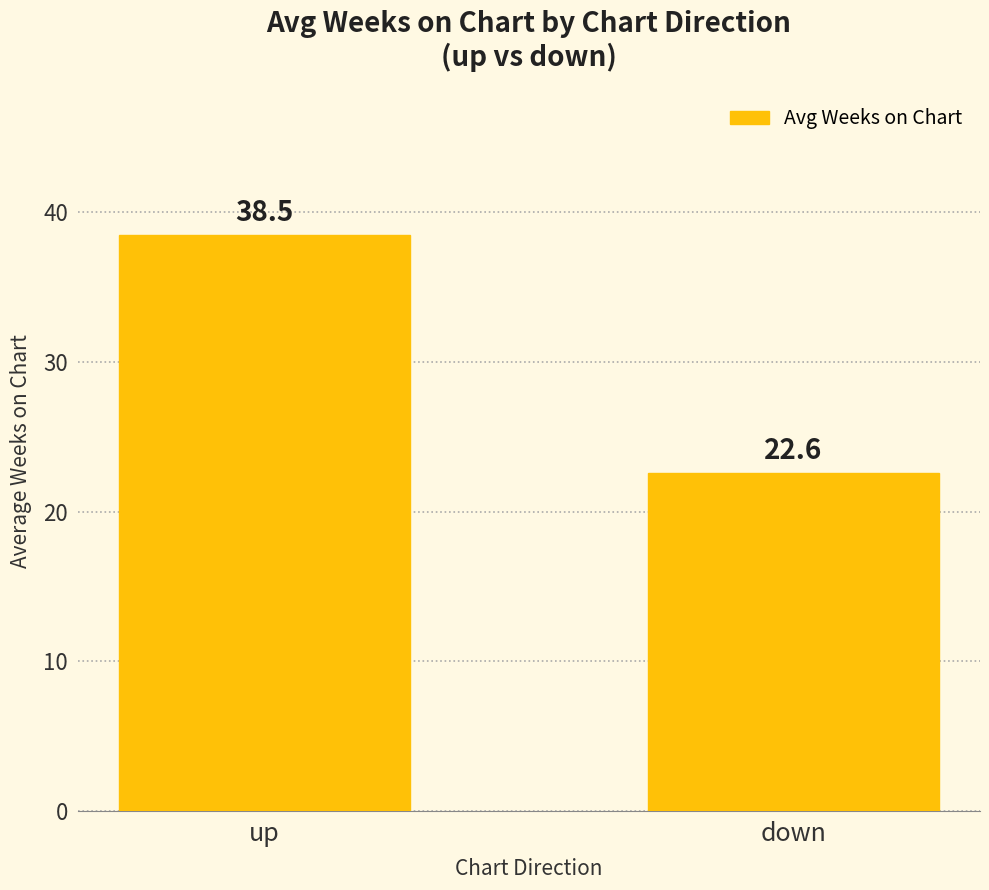

Which label corresponds to the largest value in the chart?

up